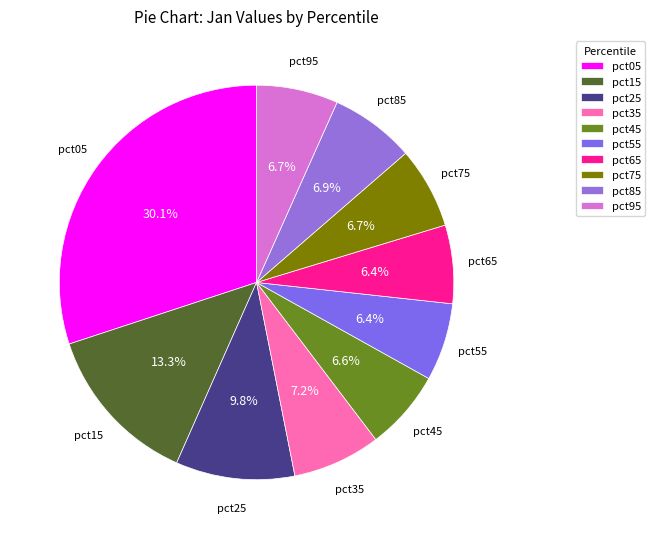

Which has a higher value, pct95 or pct15?

pct15